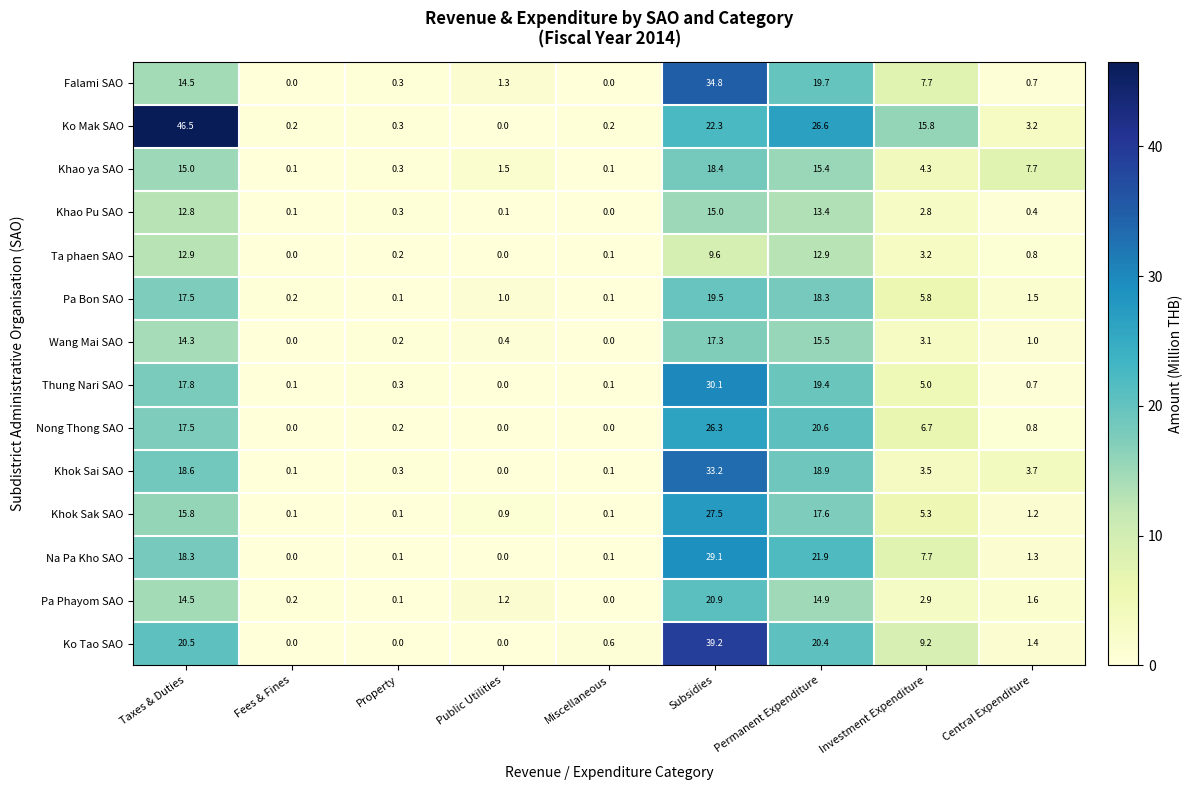

At how many categories does at least one series exceed 34?

2